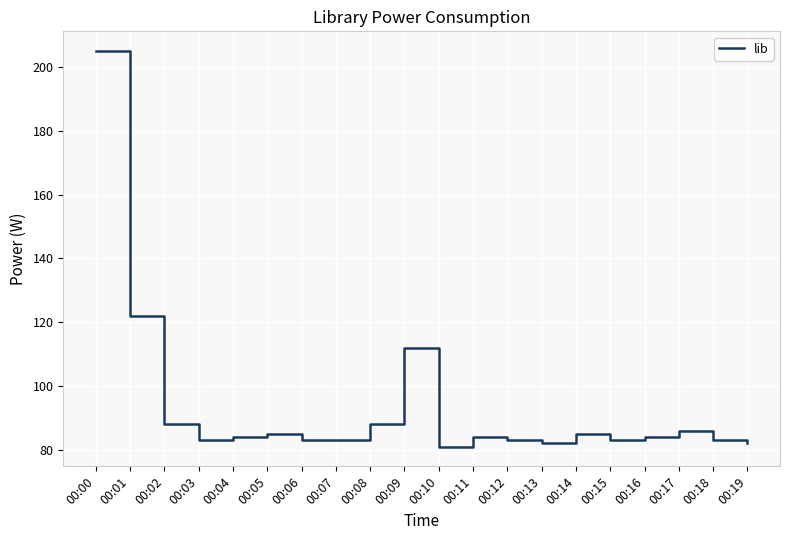

What is the sum of the values at 00:04 and 00:16?

168